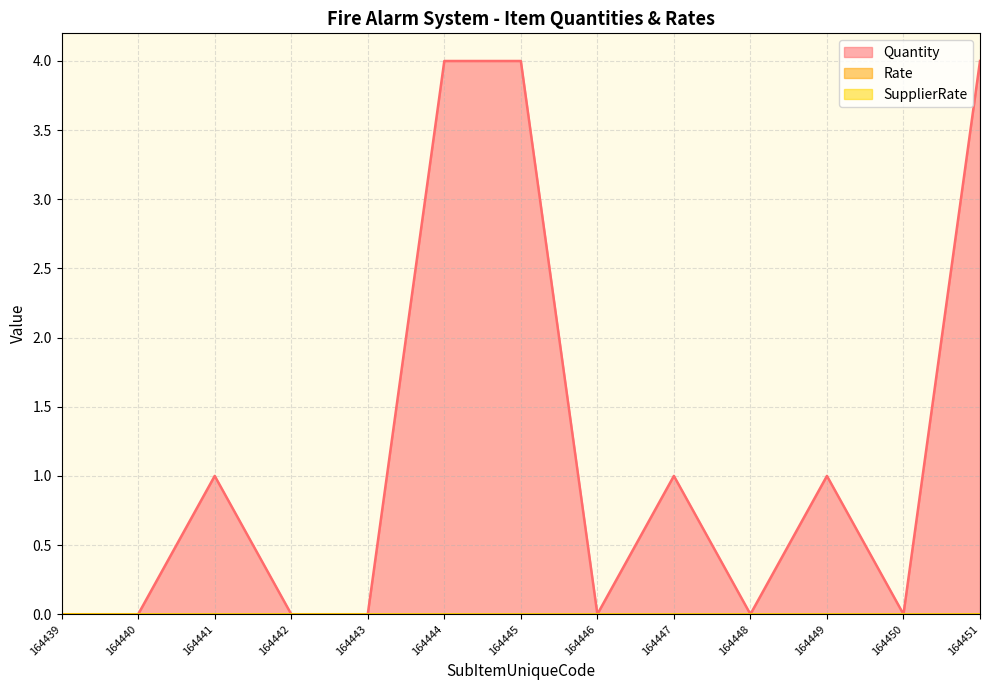

Reading left to right, extract all data points from this chart.

Quantity: 164439=0	164440=0	164441=1	164442=0	164443=0	164444=4	164445=4	164446=0	164447=1	164448=0	164449=1	164450=0	164451=4
Rate: 164439=0	164440=0	164441=0	164442=0	164443=0	164444=0	164445=0	164446=0	164447=0	164448=0	164449=0	164450=0	164451=0
SupplierRate: 164439=0	164440=0	164441=0	164442=0	164443=0	164444=0	164445=0	164446=0	164447=0	164448=0	164449=0	164450=0	164451=0